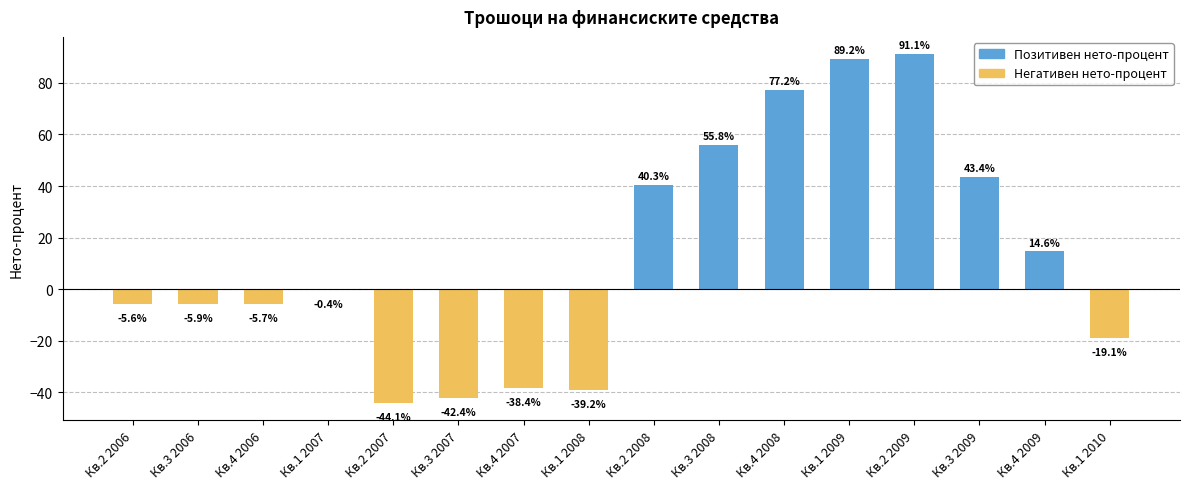

What is the ratio of the value at Кв.2 2009 to the value at Кв.2 2008?

2.3